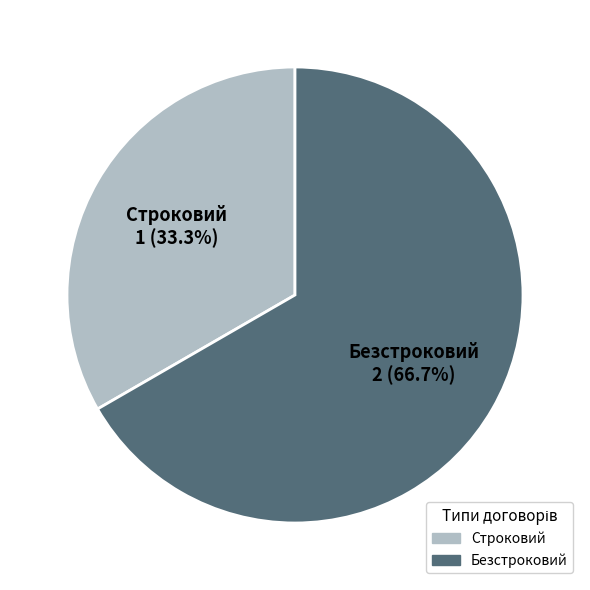

Combined, do Безстроковий and Строковий account for over 50%?

Yes